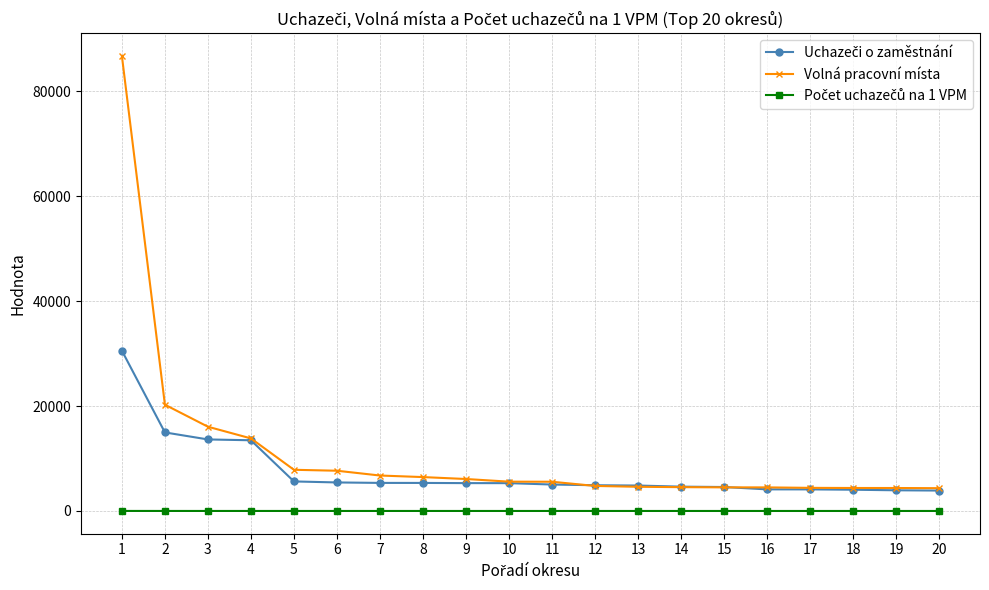

Is the value of Uchazeči o zaměstnání at 16 greater than the value of Volná pracovní místa at 15?

No